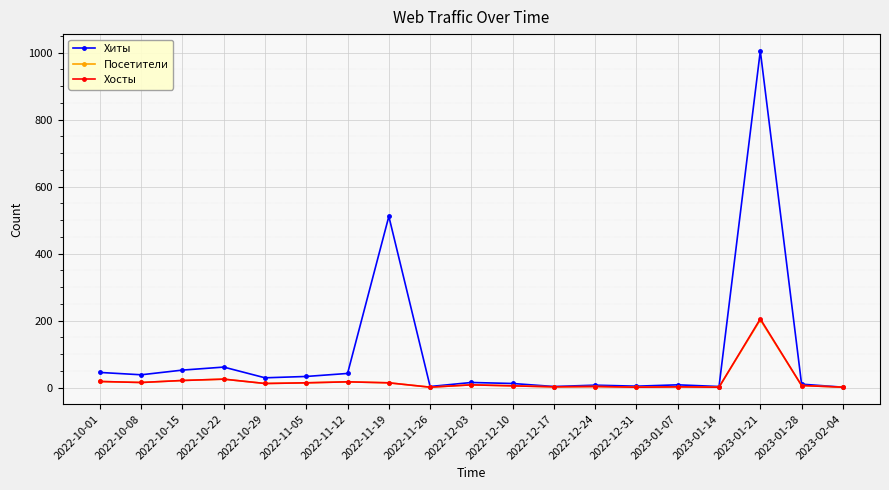

What is the difference between the maximum and minimum values in the Посетители series?

201